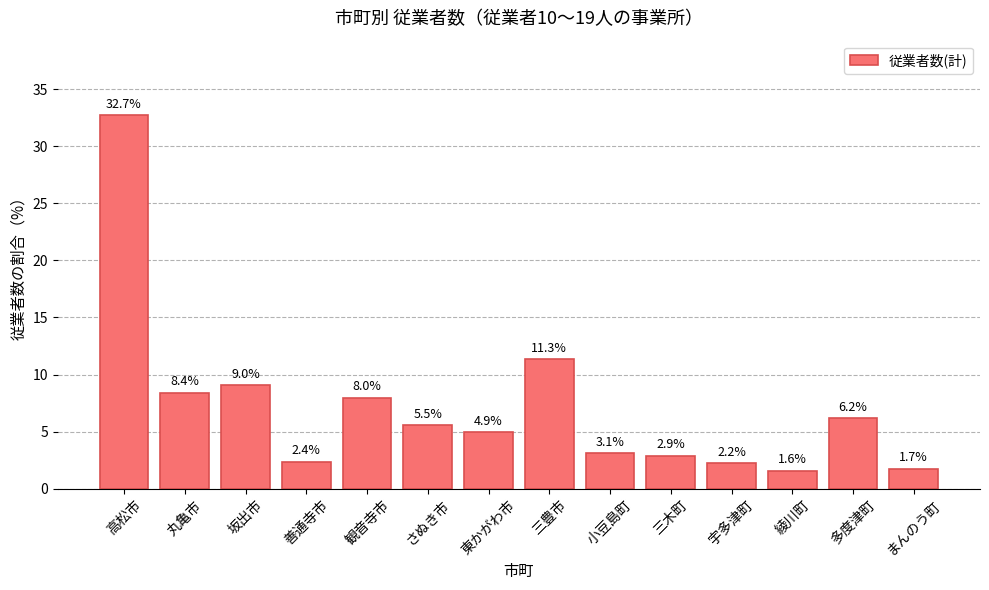

Reading left to right, list all the values displayed in this chart.

高松市=32.7	丸亀市=8.4	坂出市=9.0	善通寺市=2.4	観音寺市=8.0	さぬき市=5.5	東かがわ市=4.9	三豊市=11.3	小豆島町=3.1	三木町=2.9	宇多津町=2.2	綾川町=1.6	多度津町=6.2	まんのう町=1.7